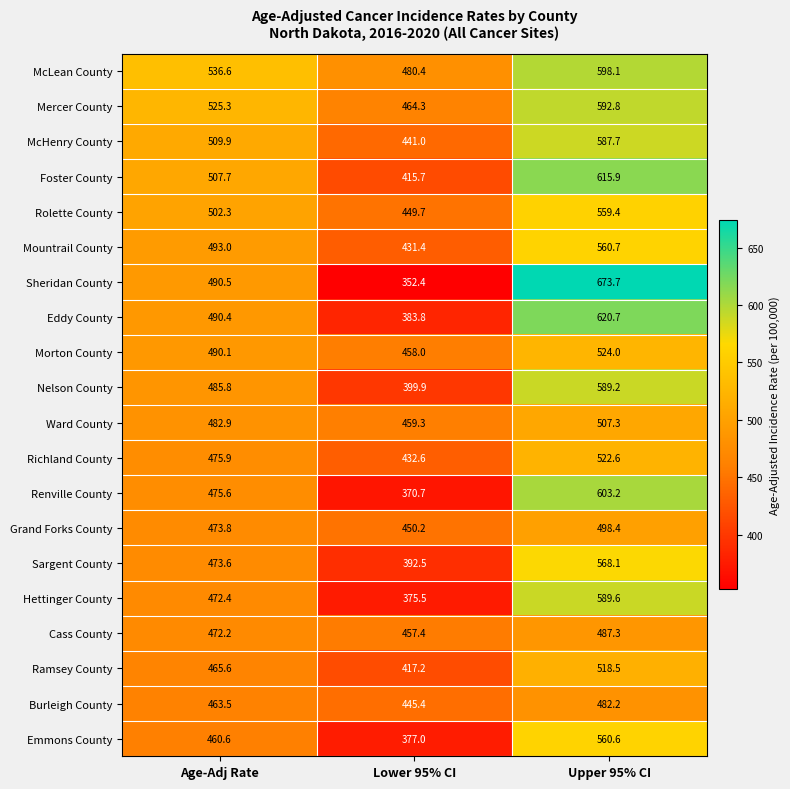

What is the greatest value displayed?

673.7